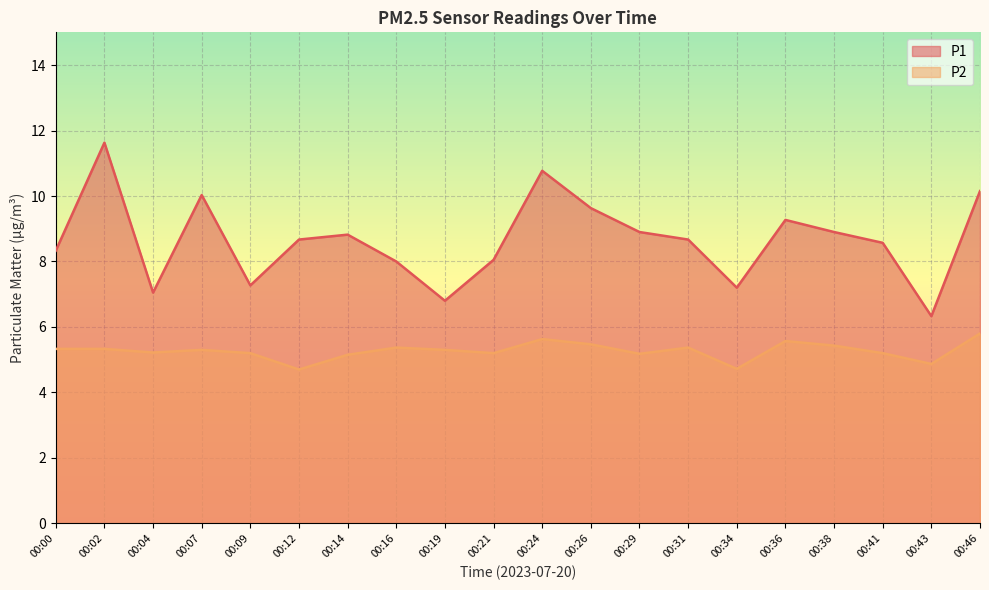

Count the number of data series in this chart.

2